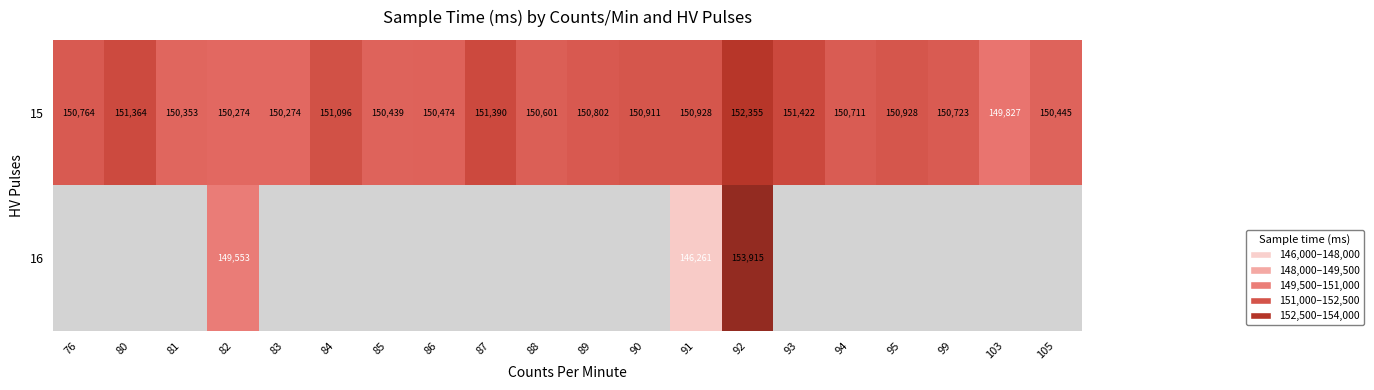

Which series changed the most between 82 and 92?

16